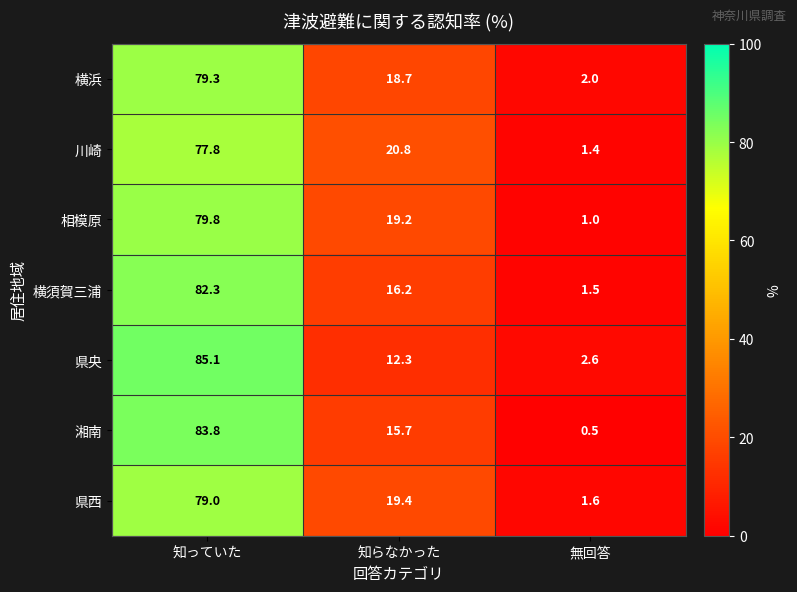

Where is 相模原 nearest to the value 40?

知らなかった